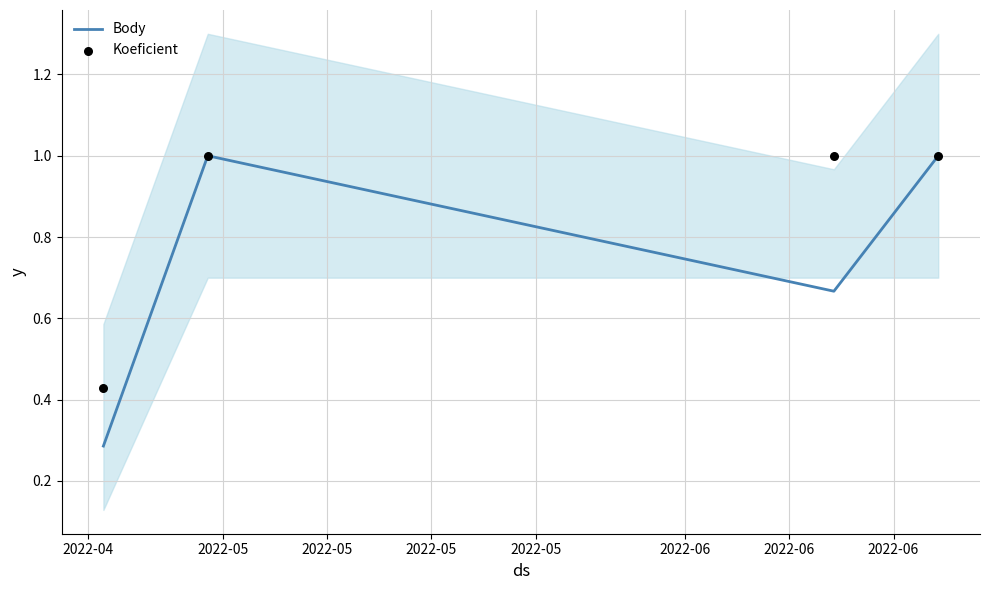

Which series contains the highest Y value?

Body